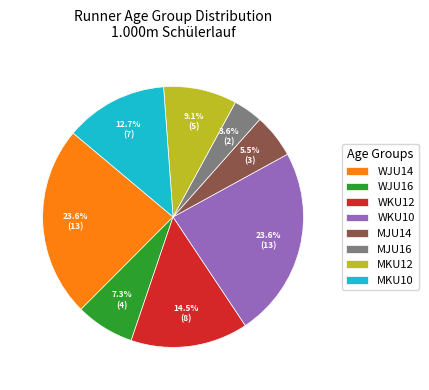

What percentage is the WJU14 slice, to the nearest percent?

24%